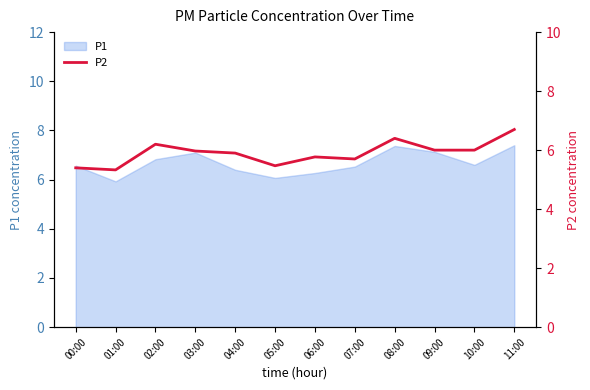

Reading left to right, what are all the values shown in this chart?

5.4	5.3	6.2	6.0	5.9	5.5	5.8	5.7	6.4	6.0	6.0	6.7